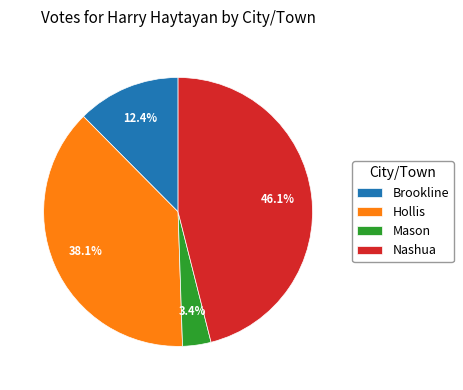

Is Hollis the majority of the pie?

No